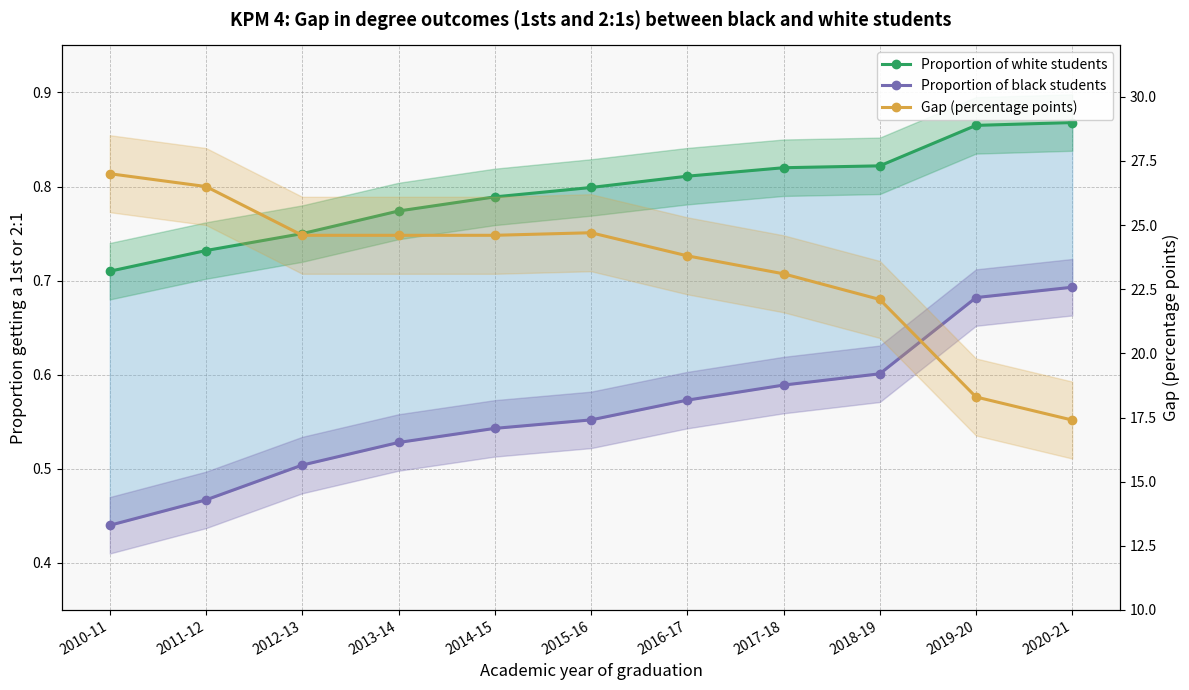

List the labels in order of Proportion of white students value, smallest first.

2010-11, 2011-12, 2012-13, 2013-14, 2014-15, 2015-16, 2016-17, 2017-18, 2018-19, 2019-20, 2020-21